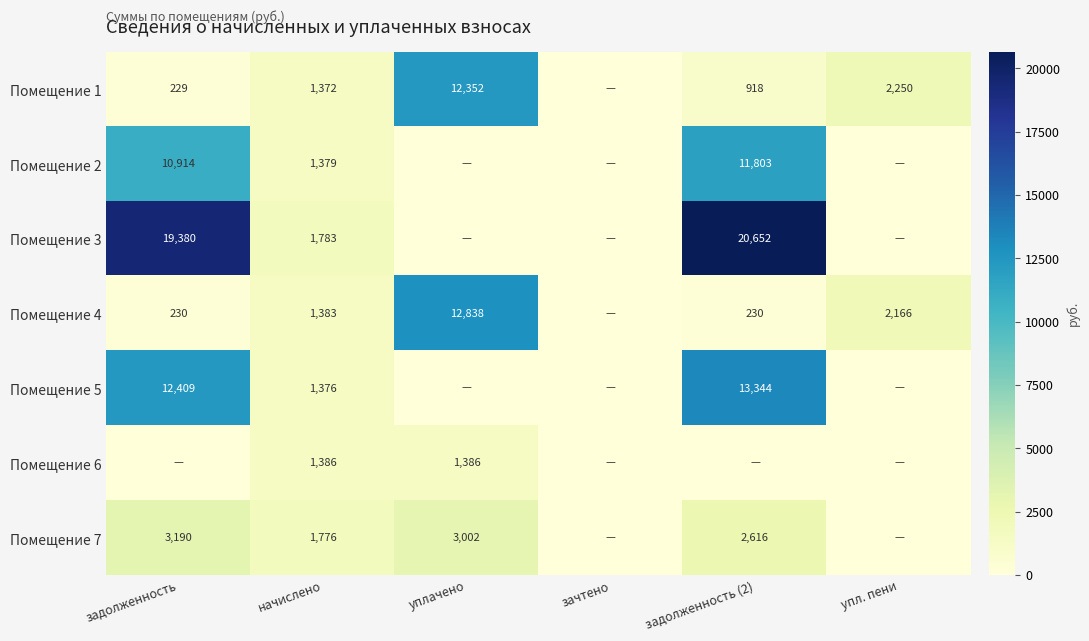

Is it true that Помещение 7 equals 2862 at начислено?

False